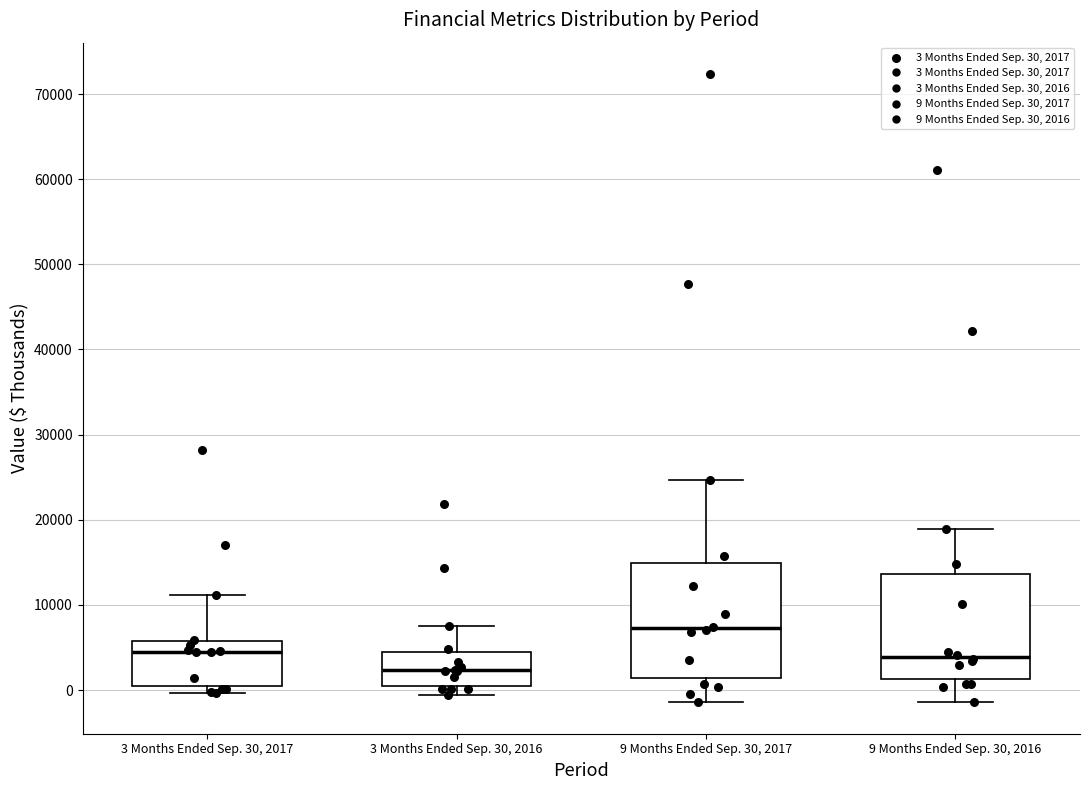

Reading left to right, read every box against the y-axis: the position of its median line, the range the box covers, and the ends of its whiskers. The values are not printed on the chart, so give them approximately, as read against the axis.

3 Months Ended Sep. 30, 2017: median 5000, box 0 to 6000, whiskers 0 (just below the box's lower edge) to 11000
3 Months Ended Sep. 30, 2016: median 2000, box 1000 to 4000, whiskers -1000 to 8000
9 Months Ended Sep. 30, 2017: median 7000, box 1000 to 15000, whiskers -1000 to 25000
9 Months Ended Sep. 30, 2016: median 4000, box 1000 to 14000, whiskers -1000 to 19000